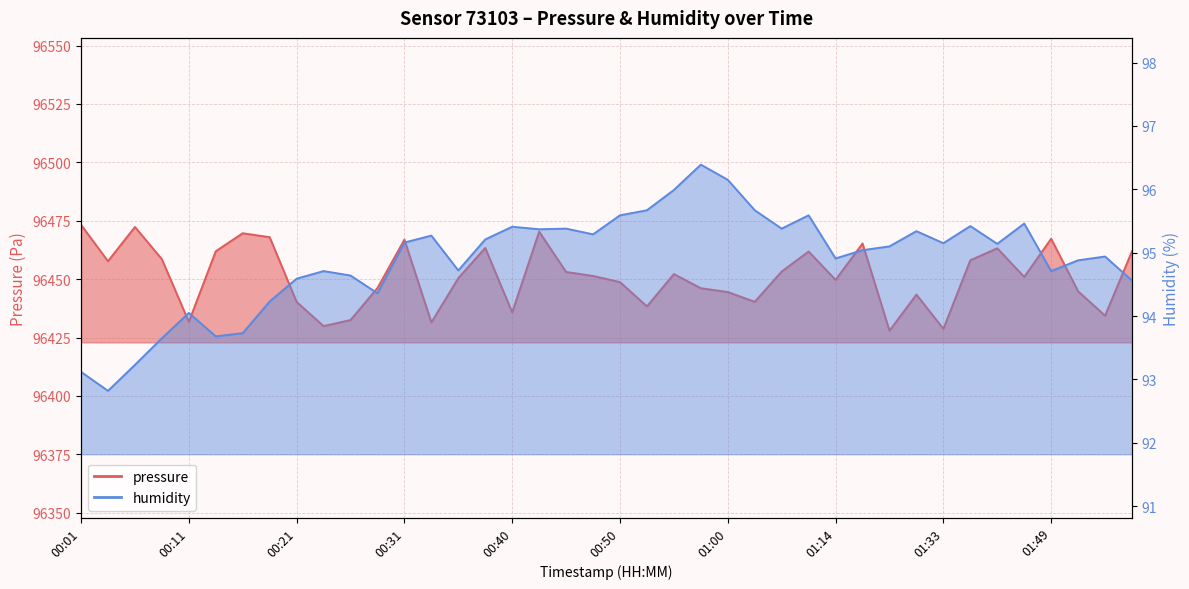

What is the difference between the second highest and second lowest values in the humidity series?

3.0